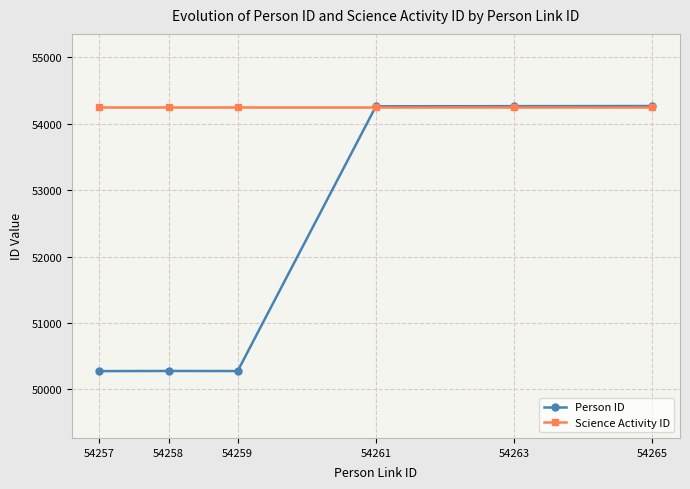

What is the minimum value shown in the chart?

50276